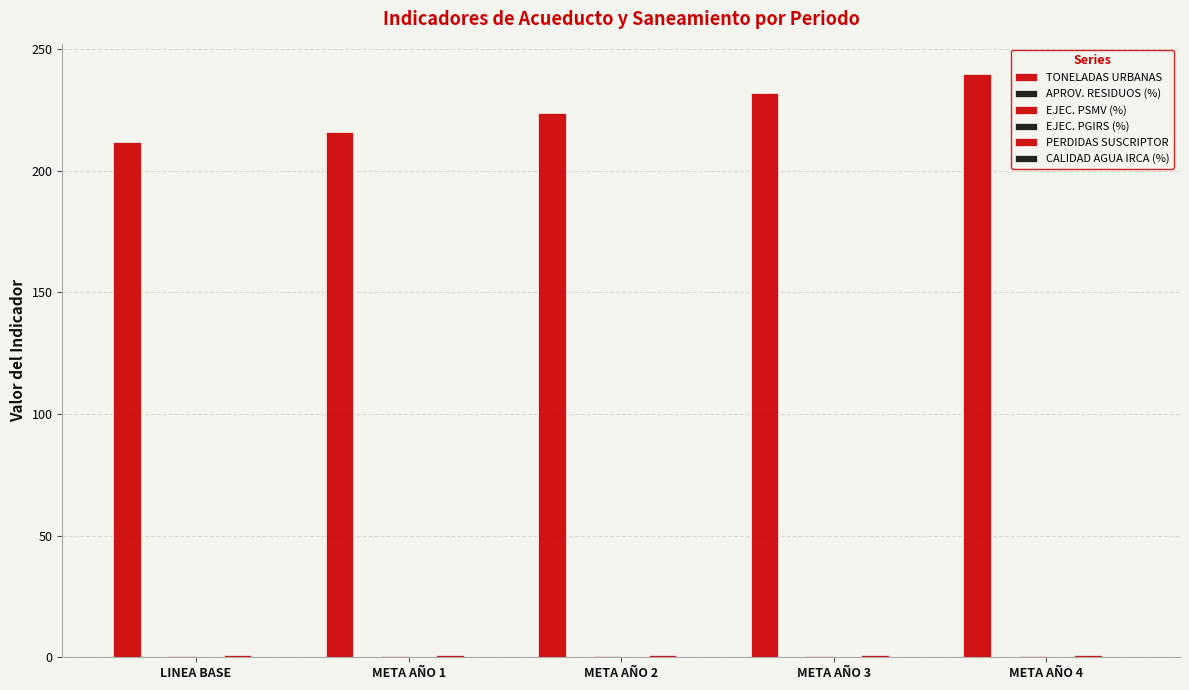

What is the label of the 1st bar from the left?

LINEA BASE